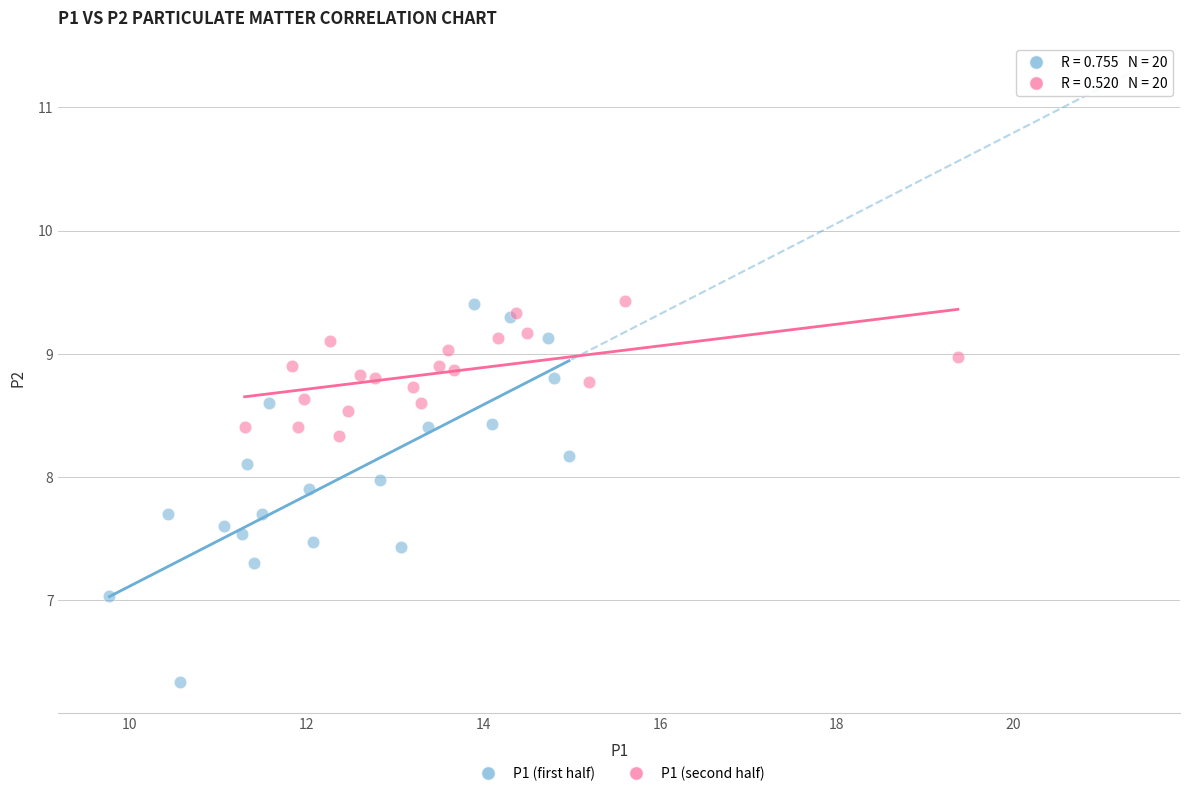

Which series contains the lowest Y value?

P1 (first half)